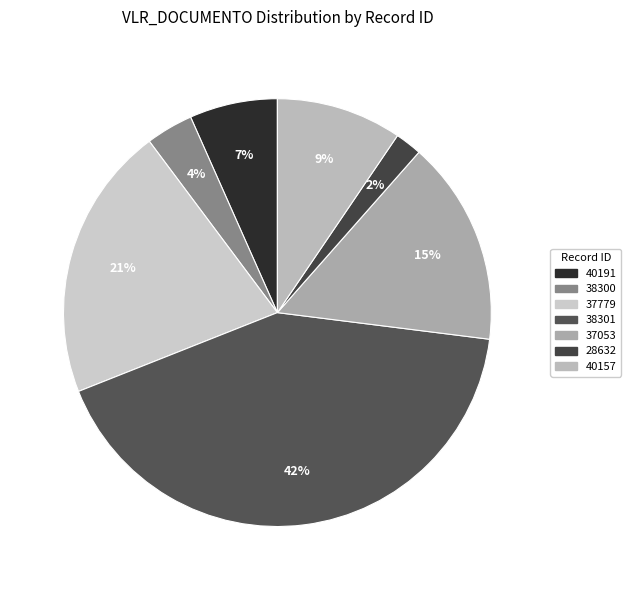

Which category has the smallest portion of the pie?

28632